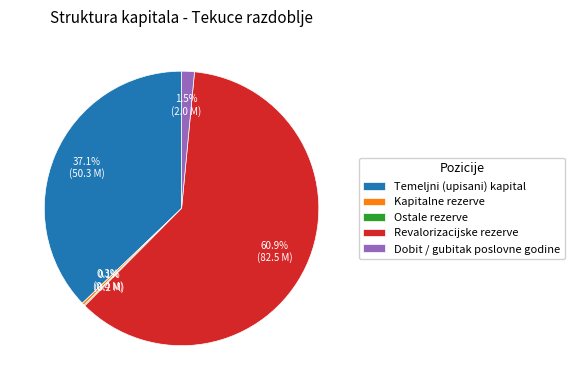

To the nearest percent, what is the difference between the Dobit / gubitak poslovne godine and Kapitalne rezerve slice percentages?

1%